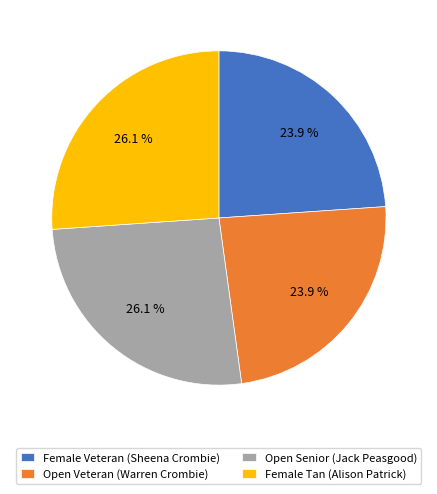

Between Open Senior (Jack Peasgood) and Female Veteran (Sheena Crombie), which is larger?

Open Senior (Jack Peasgood)